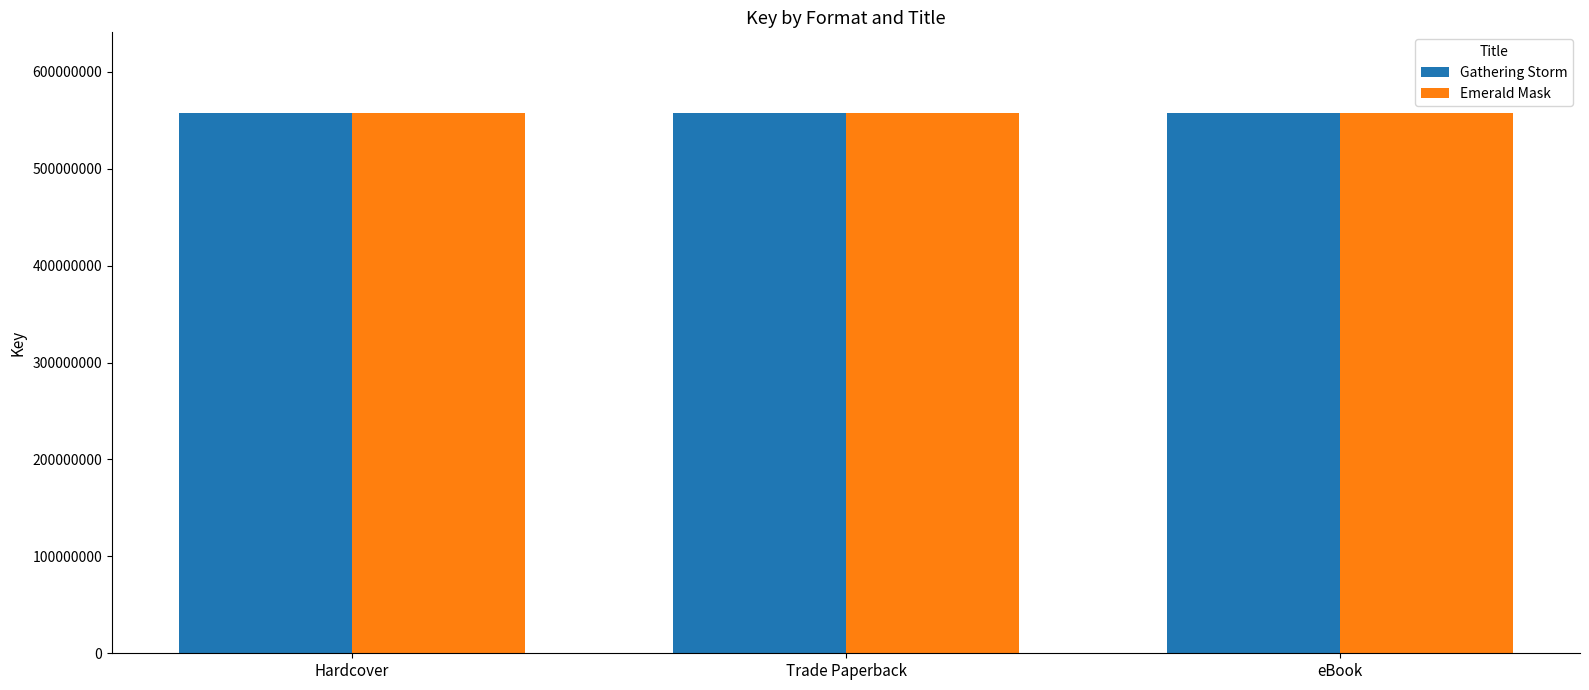

What position from the right is Trade Paperback?

2